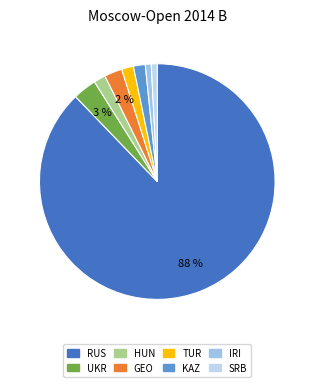

Count the number of slices in the pie.

8